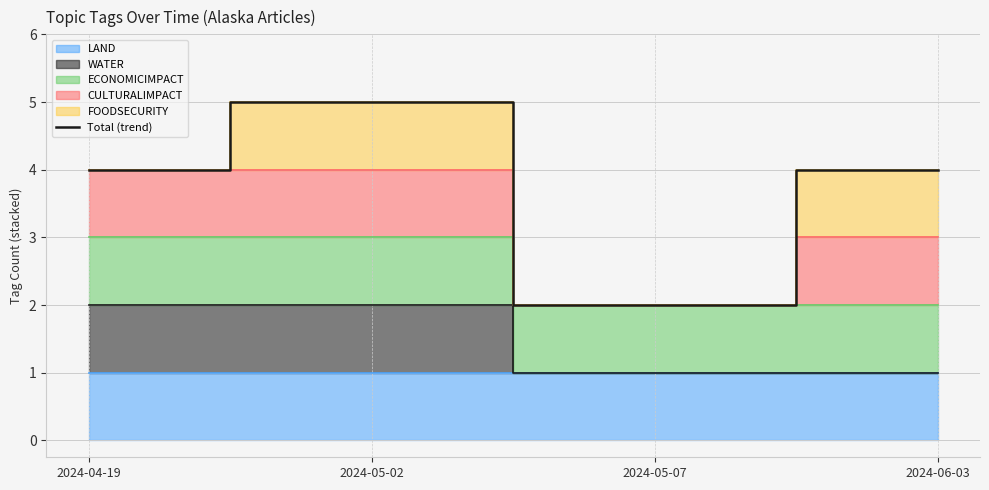

How many points are lower than both their immediate neighbors (excluding endpoints)?

1